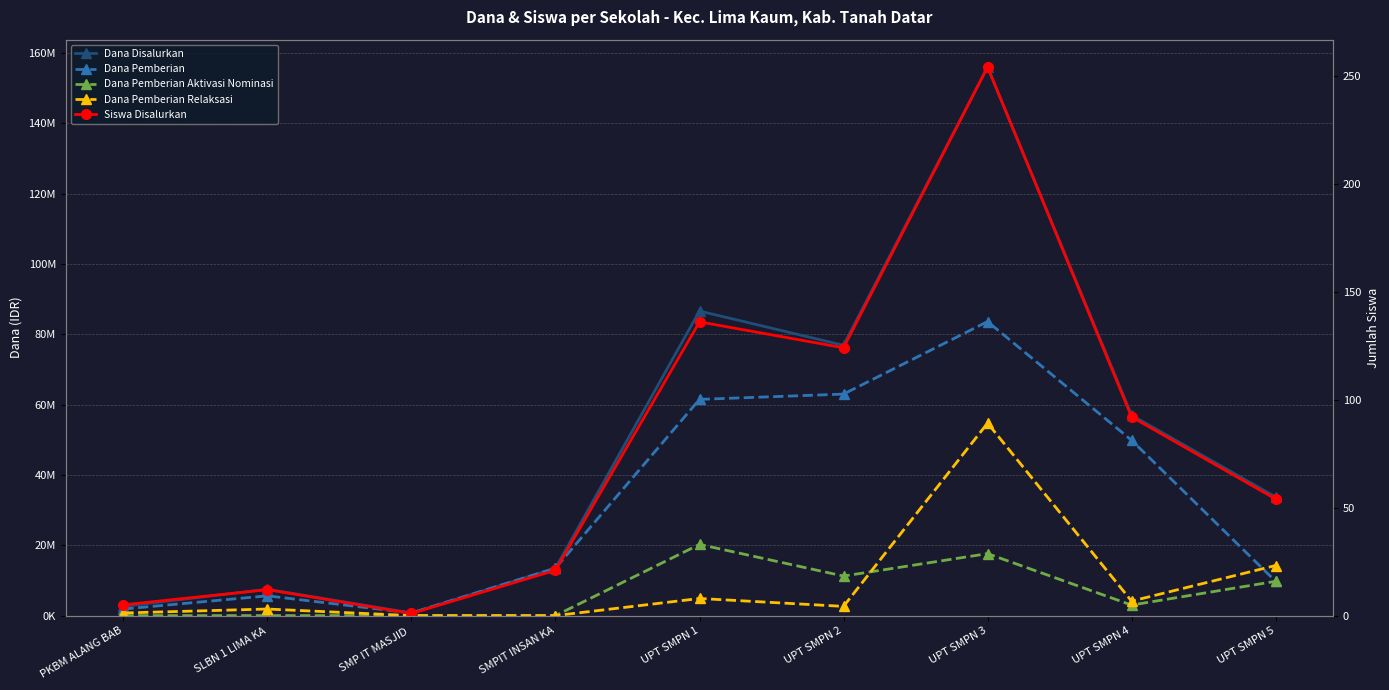

Reading left to right, list all the values displayed in this chart.

Dana Disalurkan: PKBM ALANG BAB=2625000	SLBN 1 LIMA KA=7500000	SMP IT MASJID =750000	SMPIT INSAN KA=13500000	UPT SMPN 1=86625000	UPT SMPN 2=76875000	UPT SMPN 3=156000000	UPT SMPN 4=57000000	UPT SMPN 5=33750000
Dana Pemberian: PKBM ALANG BAB=1875000	SLBN 1 LIMA KA=5625000	SMP IT MASJID =750000	SMPIT INSAN KA=13500000	UPT SMPN 1=61500000	UPT SMPN 2=63000000	UPT SMPN 3=83625000	UPT SMPN 4=49875000	UPT SMPN 5=9750000
Dana Pemberian Aktivasi Nominasi: PKBM ALANG BAB=0	SLBN 1 LIMA KA=0	SMP IT MASJID =0	SMPIT INSAN KA=0	UPT SMPN 1=20250000	UPT SMPN 2=11250000	UPT SMPN 3=17625000	UPT SMPN 4=3000000	UPT SMPN 5=9750000
Dana Pemberian Relaksasi: PKBM ALANG BAB=750000	SLBN 1 LIMA KA=1875000	SMP IT MASJID =0	SMPIT INSAN KA=0	UPT SMPN 1=4875000	UPT SMPN 2=2625000	UPT SMPN 3=54750000	UPT SMPN 4=4125000	UPT SMPN 5=14250000
Siswa Disalurkan: PKBM ALANG BAB=5	SLBN 1 LIMA KA=12	SMP IT MASJID =1	SMPIT INSAN KA=21	UPT SMPN 1=136	UPT SMPN 2=124	UPT SMPN 3=254	UPT SMPN 4=92	UPT SMPN 5=54